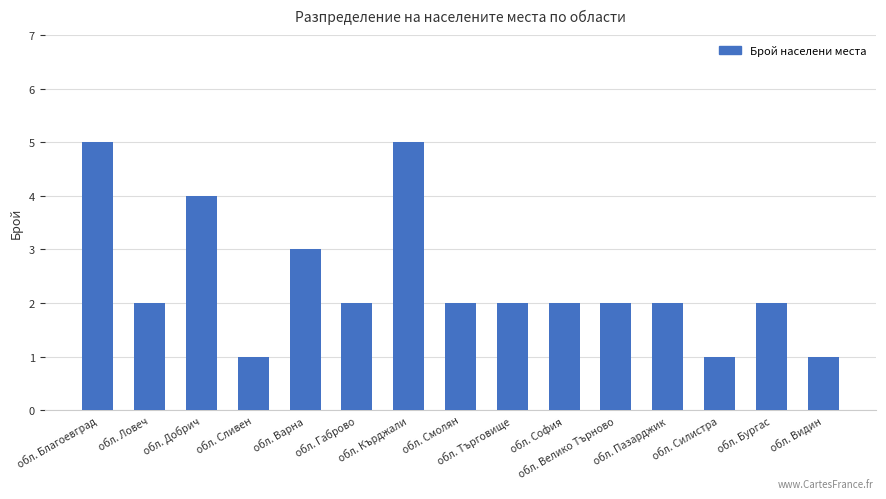

What is the label of the 9th bar from the left?

обл. Търговище